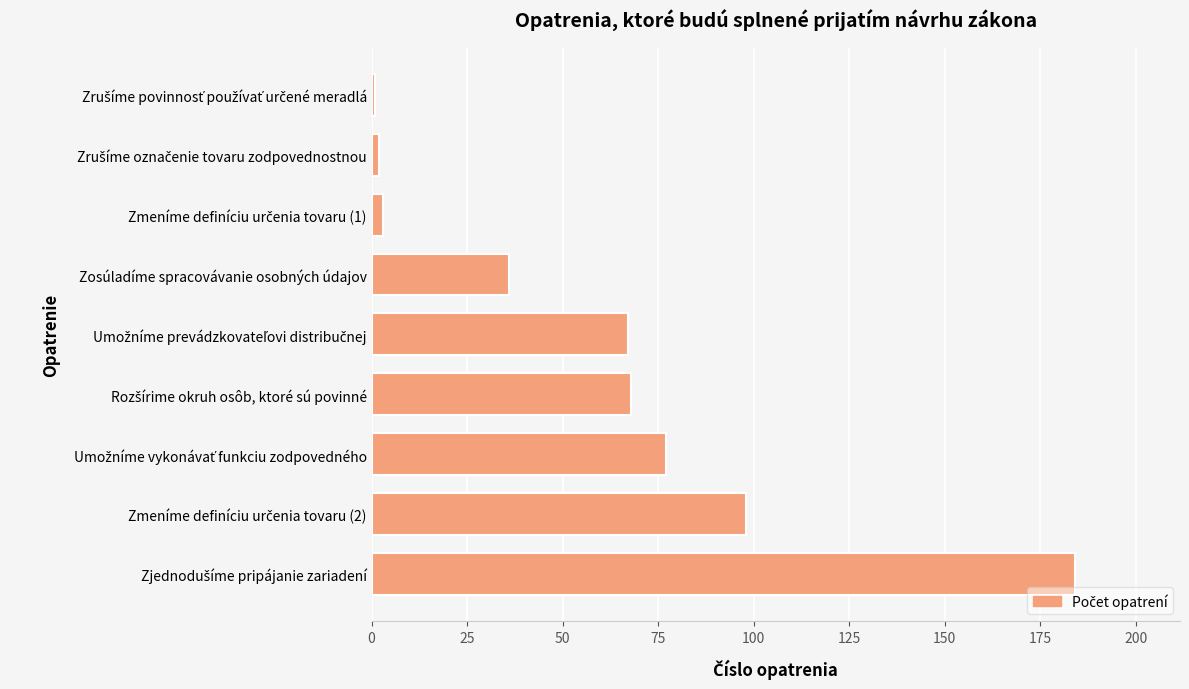

What is the greatest value displayed?

184